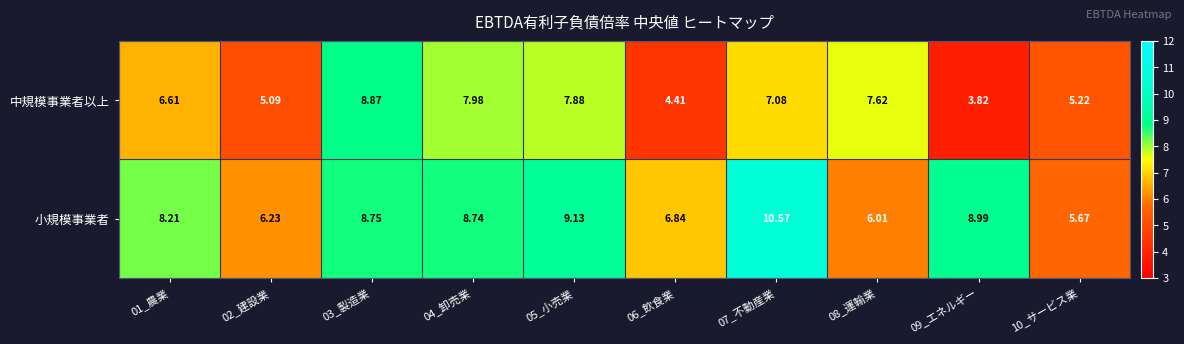

List the series in order of their overall mean, highest first.

小規模事業者, 中規模事業者以上